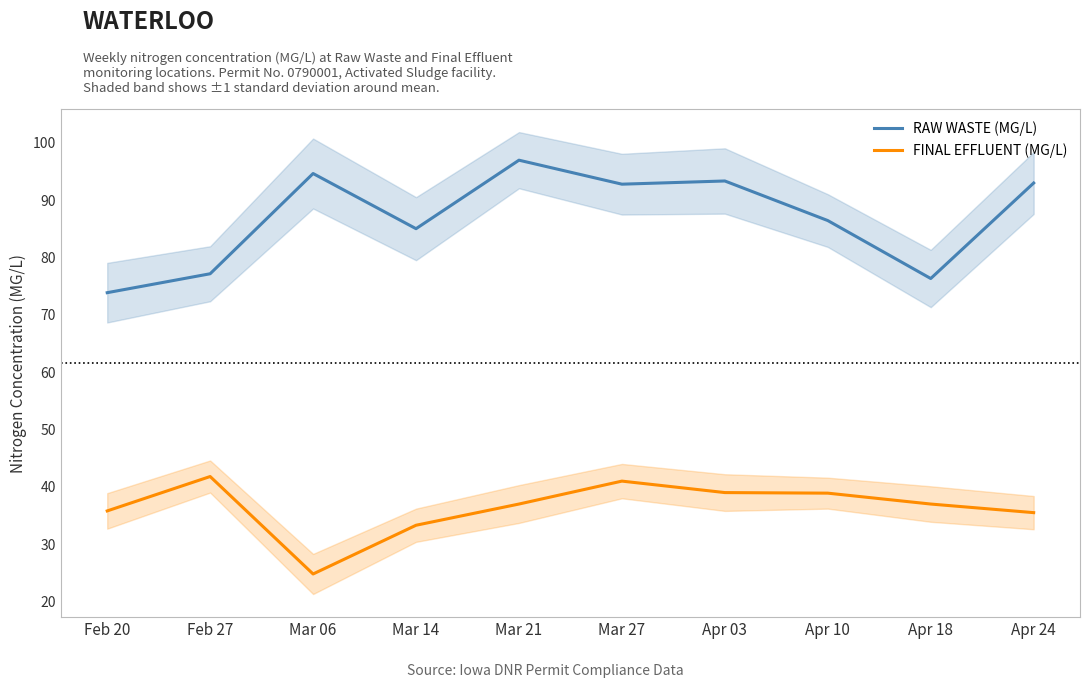

At which label does RAW WASTE (MG/L) first exceed 92?

Mar 06